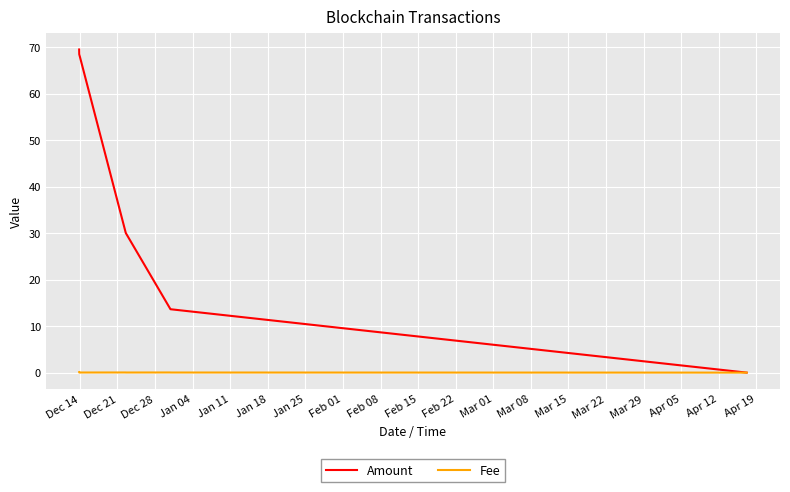

How many intersections are there between Fee and Amount?

1